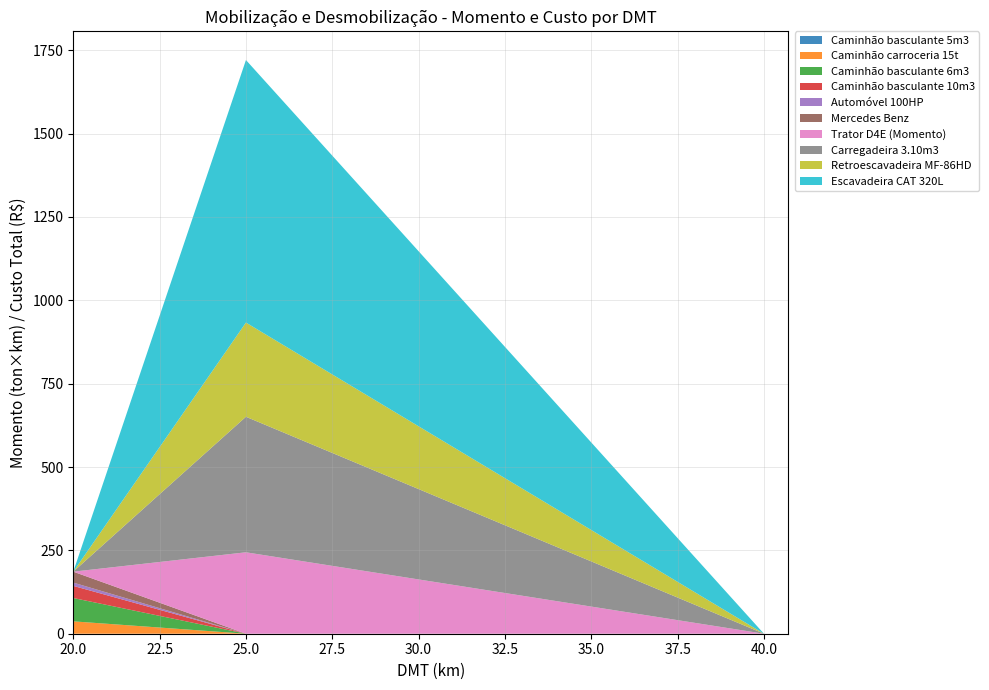

What is the total value across all series at 25.0?

1720.8